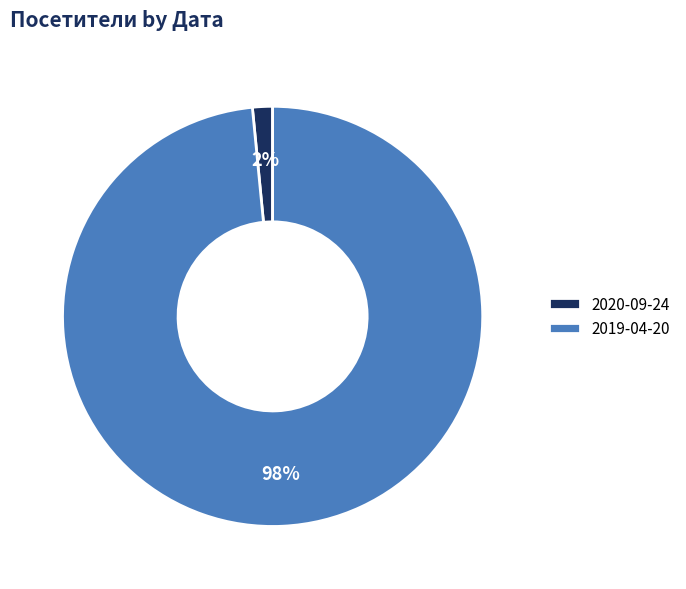

True or false: 2020-09-24 accounts for 2% of the total.

True